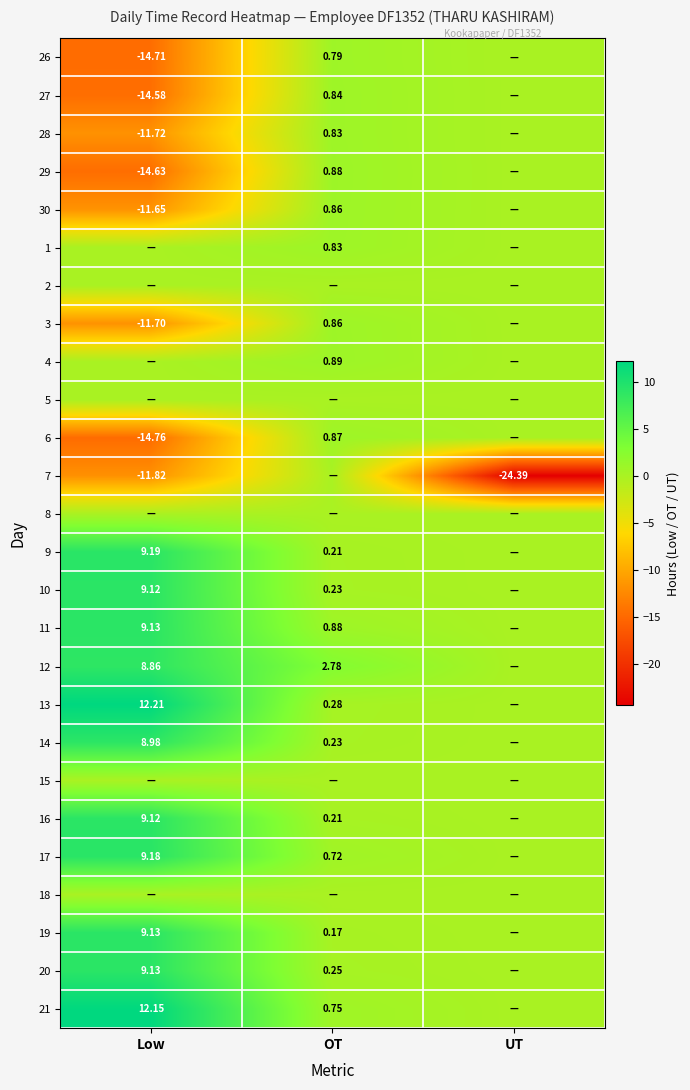

The 13 series shows 0.1 at OT. True or false?

False